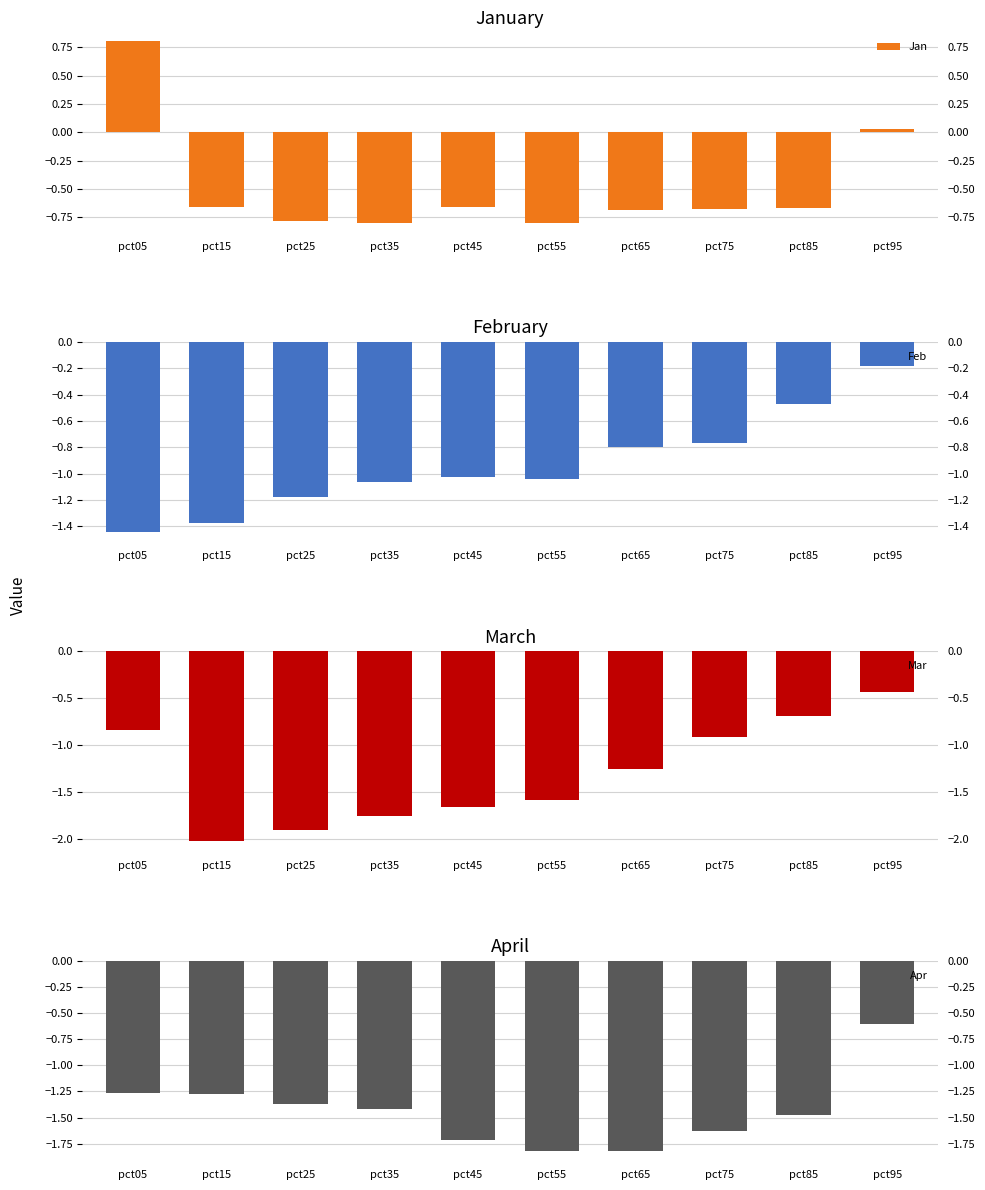

What is the value of the Jan bar at the 1st from the left?

0.8